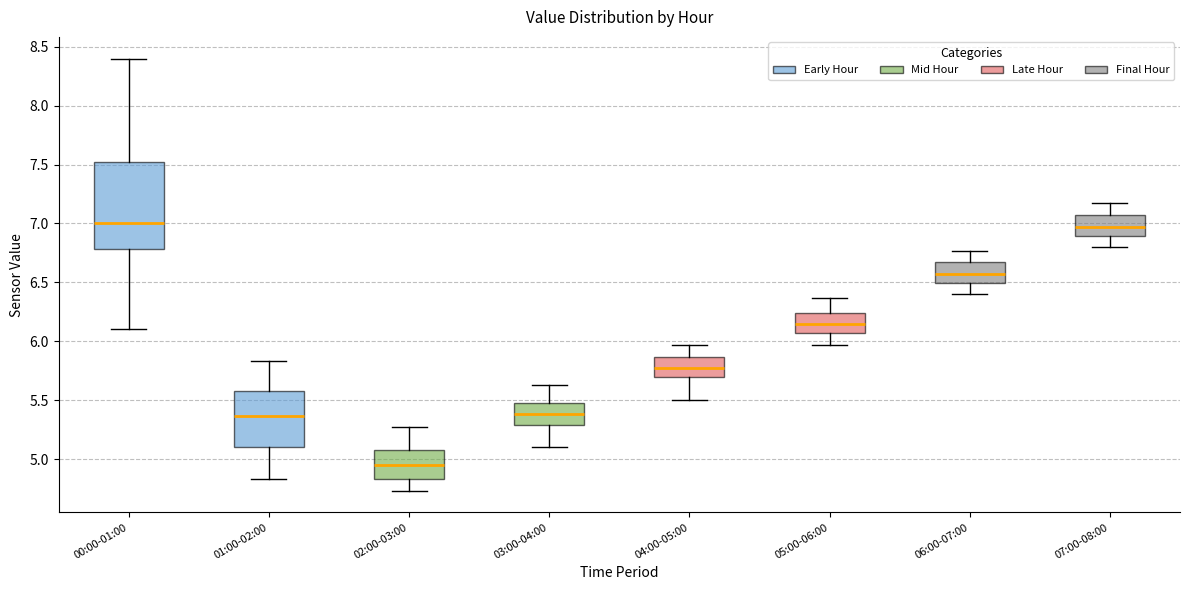

Reading left to right, read every box against the y-axis: the position of its median line, the range the box covers, and the ends of its whiskers. The values are not printed on the chart, so give them approximately, as read against the axis.

00:00-01:00: median 7.00, box 6.80 to 7.55, whiskers 6.10 to 8.40
01:00-02:00: median 5.35, box 5.10 to 5.60, whiskers 4.85 to 5.85
02:00-03:00: median 4.95, box 4.85 to 5.10, whiskers 4.75 to 5.25
03:00-04:00: median 5.40, box 5.30 to 5.50, whiskers 5.10 to 5.65
04:00-05:00: median 5.75, box 5.70 to 5.85, whiskers 5.50 to 5.95
05:00-06:00: median 6.15, box 6.05 to 6.25, whiskers 5.95 to 6.35
06:00-07:00: median 6.55, box 6.50 to 6.65, whiskers 6.40 to 6.75
07:00-08:00: median 6.95, box 6.90 to 7.05, whiskers 6.80 to 7.15